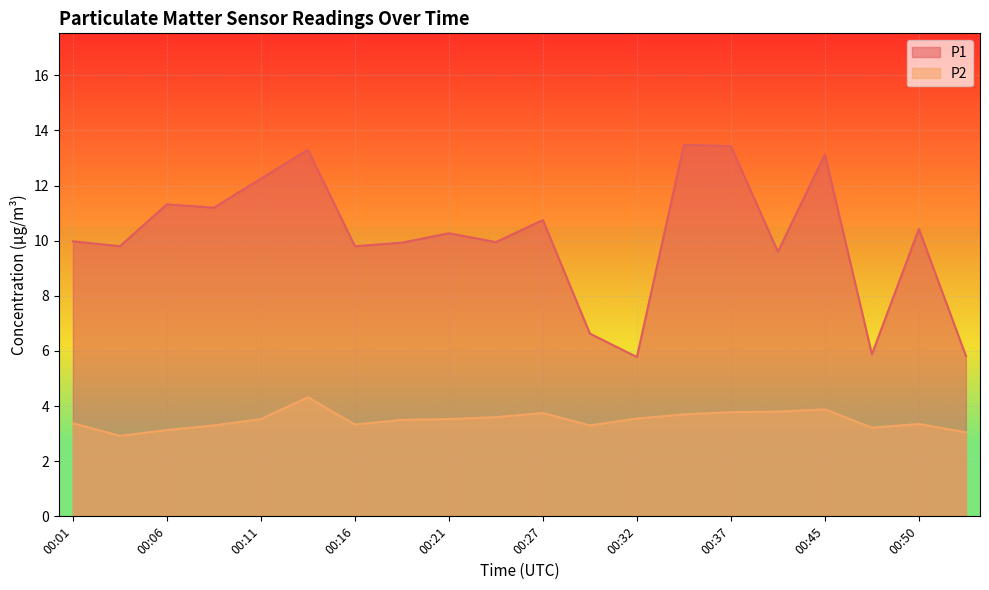

True or false: P1 and P2 cross at least once.

False